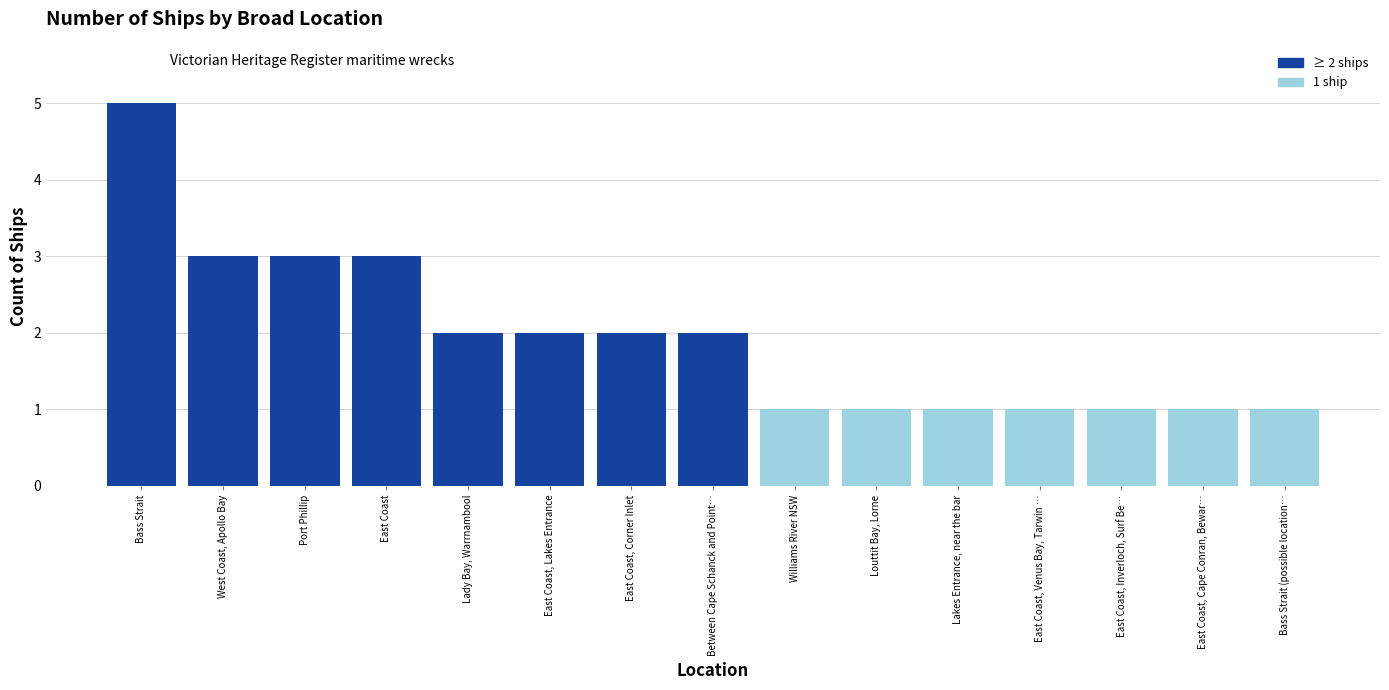

Reading left to right, extract all data points from this chart.

Bass Strait=5	West Coast, Apollo Bay=3	Port Phillip=3	East Coast=3	Lady Bay, Warrnambool=2	East Coast, Lakes Entrance=2	East Coast, Corner Inlet=2	Between Cape Schanck and Point…=2	Williams River NSW=1	Louttit Bay, Lorne=1	Lakes Entrance, near the bar=1	East Coast, Venus Bay, Tarwin …=1	East Coast, Inverloch, Surf Be…=1	East Coast, Cape Conran, Bewar…=1	Bass Strait (possible location…=1